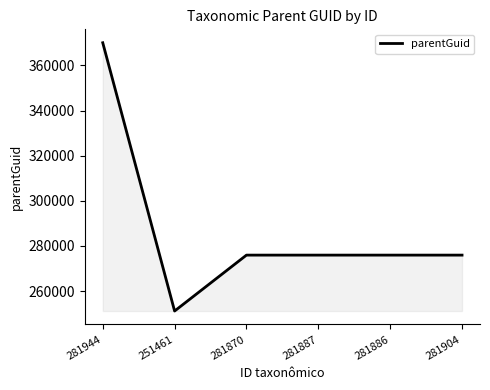

At which category does the data reach its first local valley?

251461